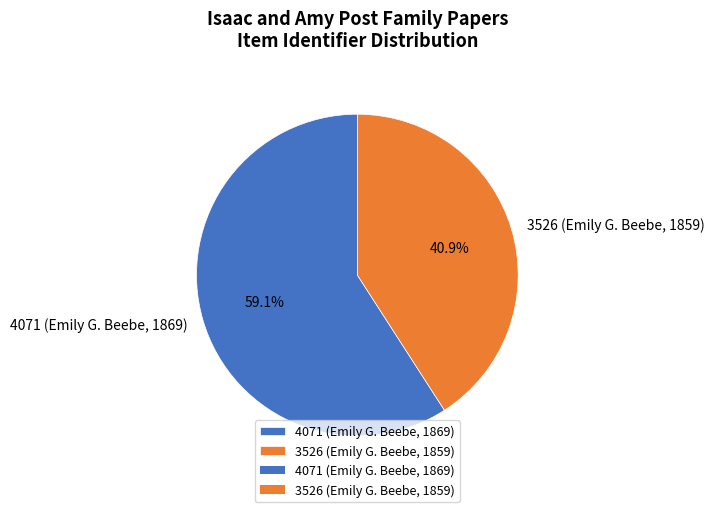

What percentage is the 4071 (Emily G. Beebe, 1869) slice, to the nearest percent?

59%